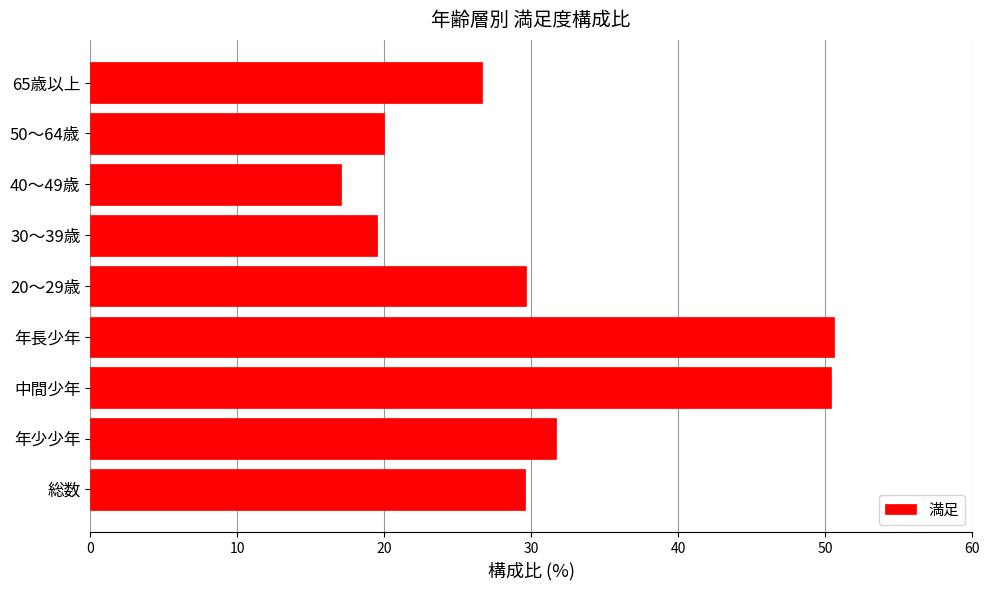

What is the ratio of the value at 30～39歳 to the value at 40～49歳?

1.1